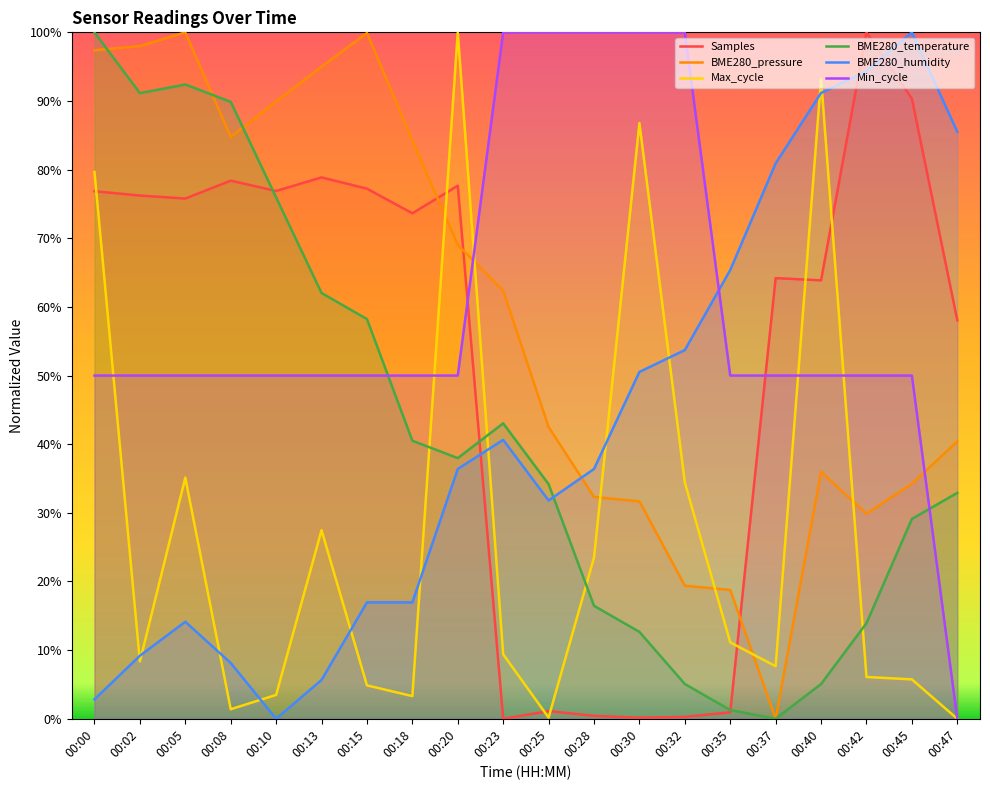

What is the sum of all BME280_pressure values?

1165.8